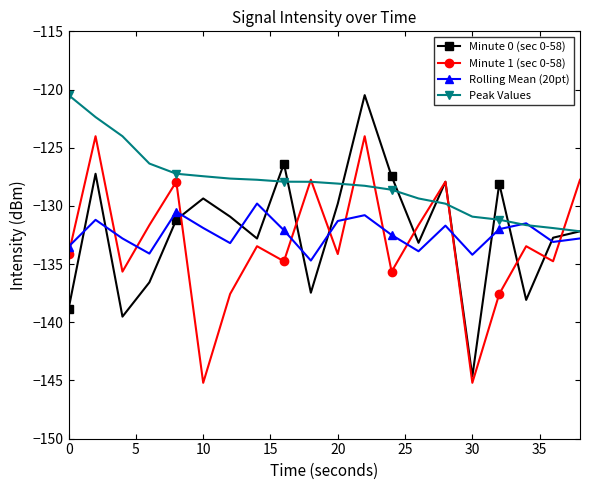

What is the value of the Rolling Mean (20pt) point at the 2nd from the left?

-131.2